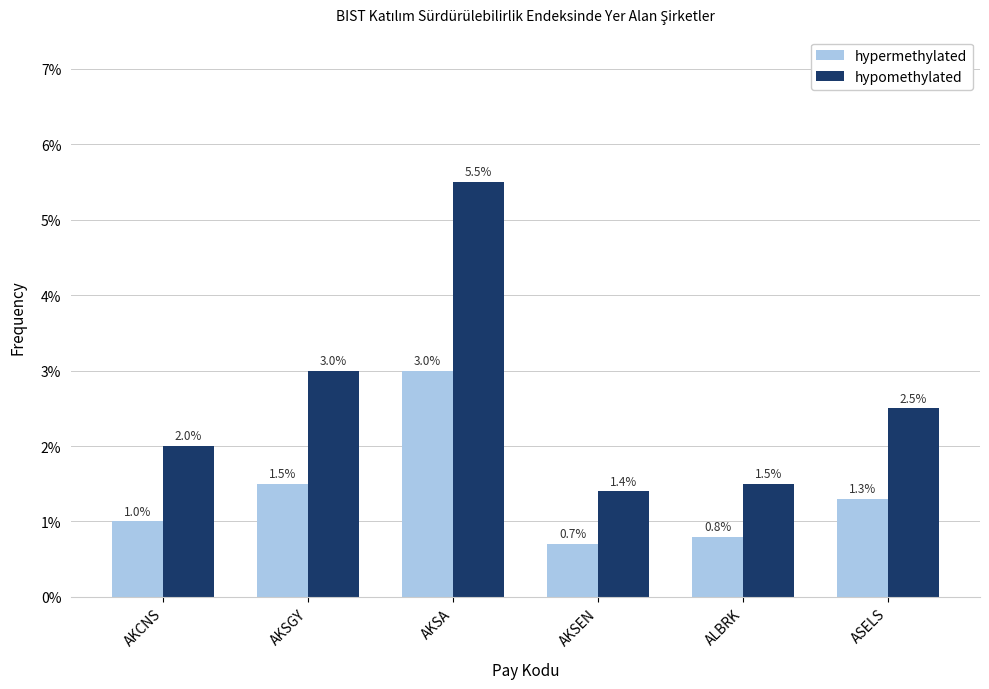

What is the difference between the highest and lowest values at AKSGY?

1.5